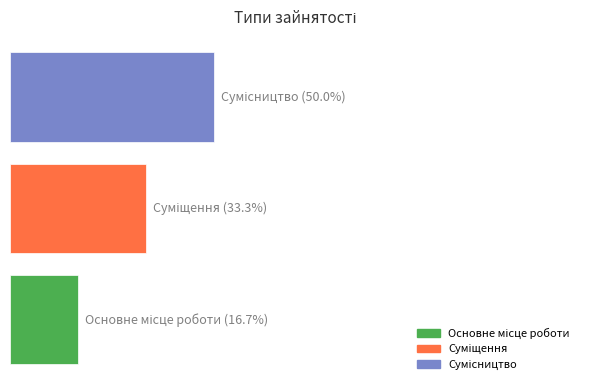

What is the average value?

2